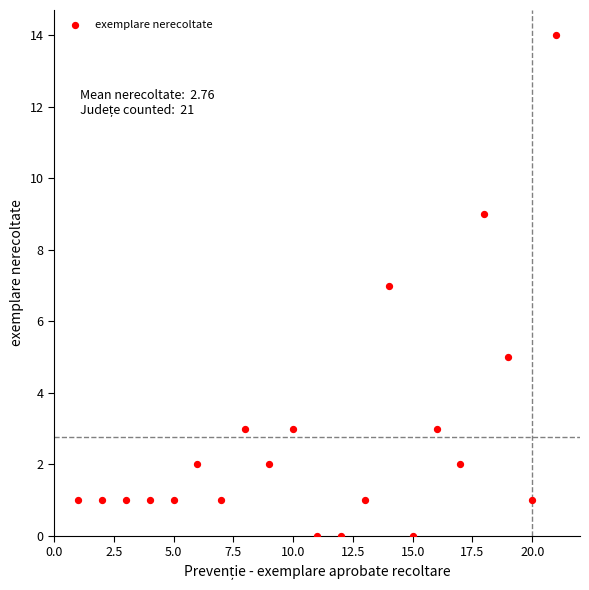

What is the range of Y values (max minus min)?

14